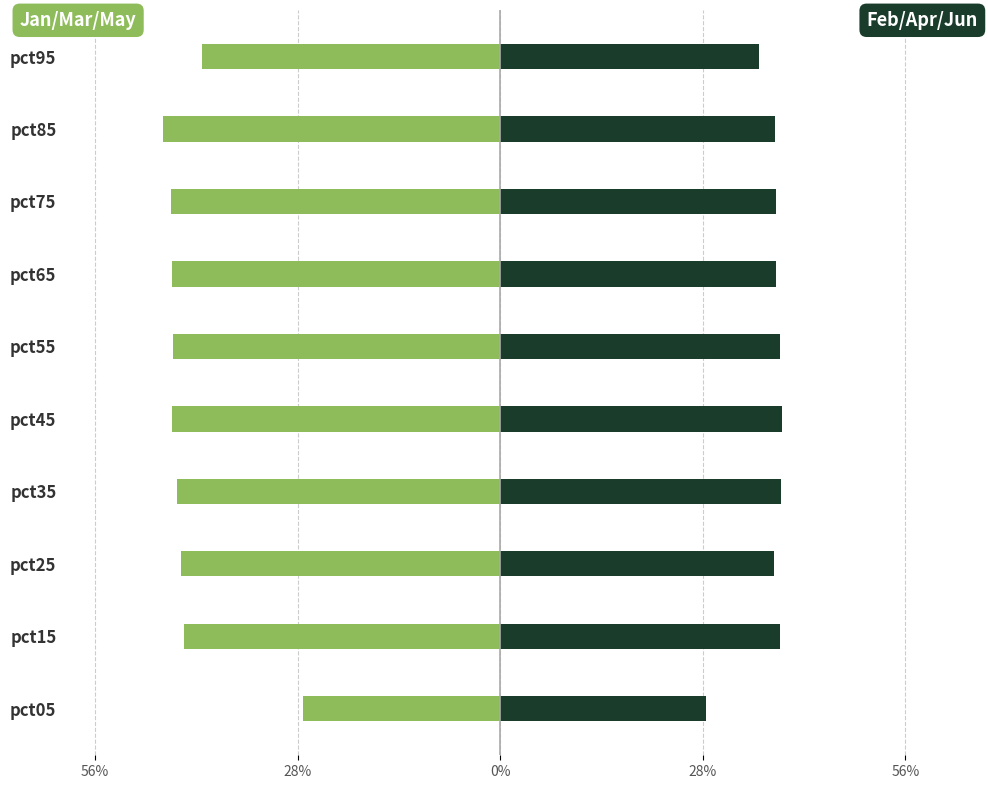

What is the difference between the maximum and minimum values in the Jan/Mar/May series?

0.2